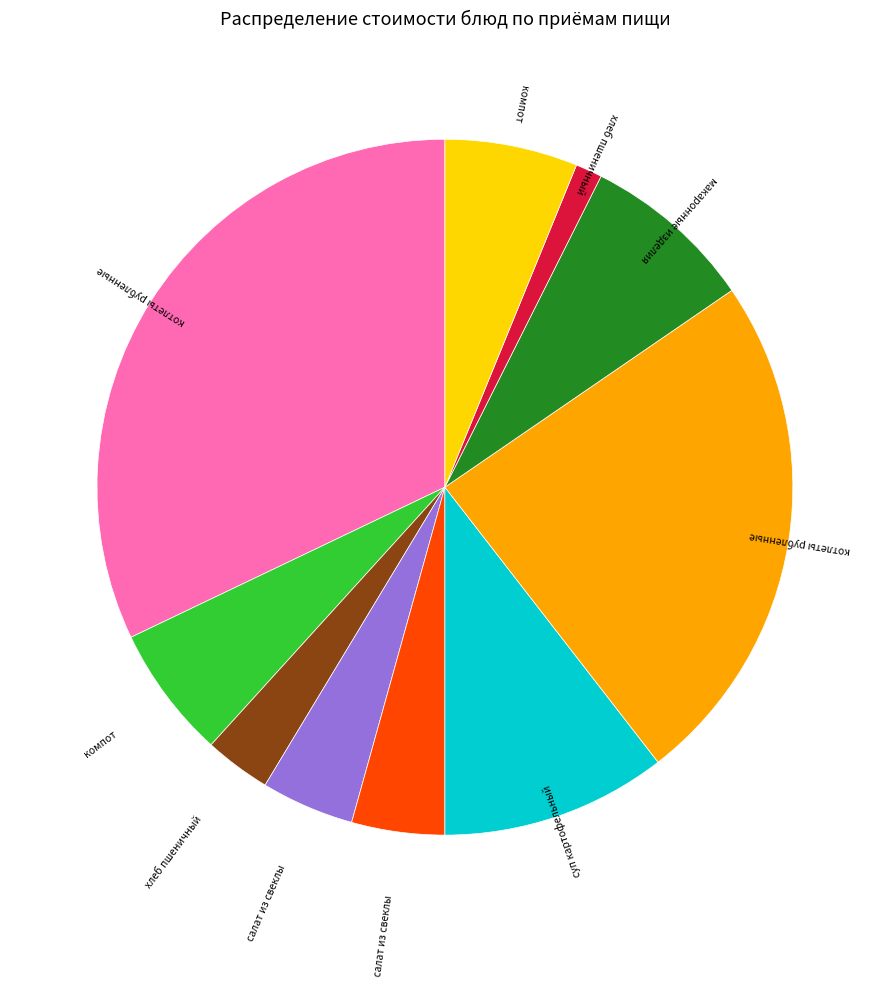

Does any single category account for the majority?

No